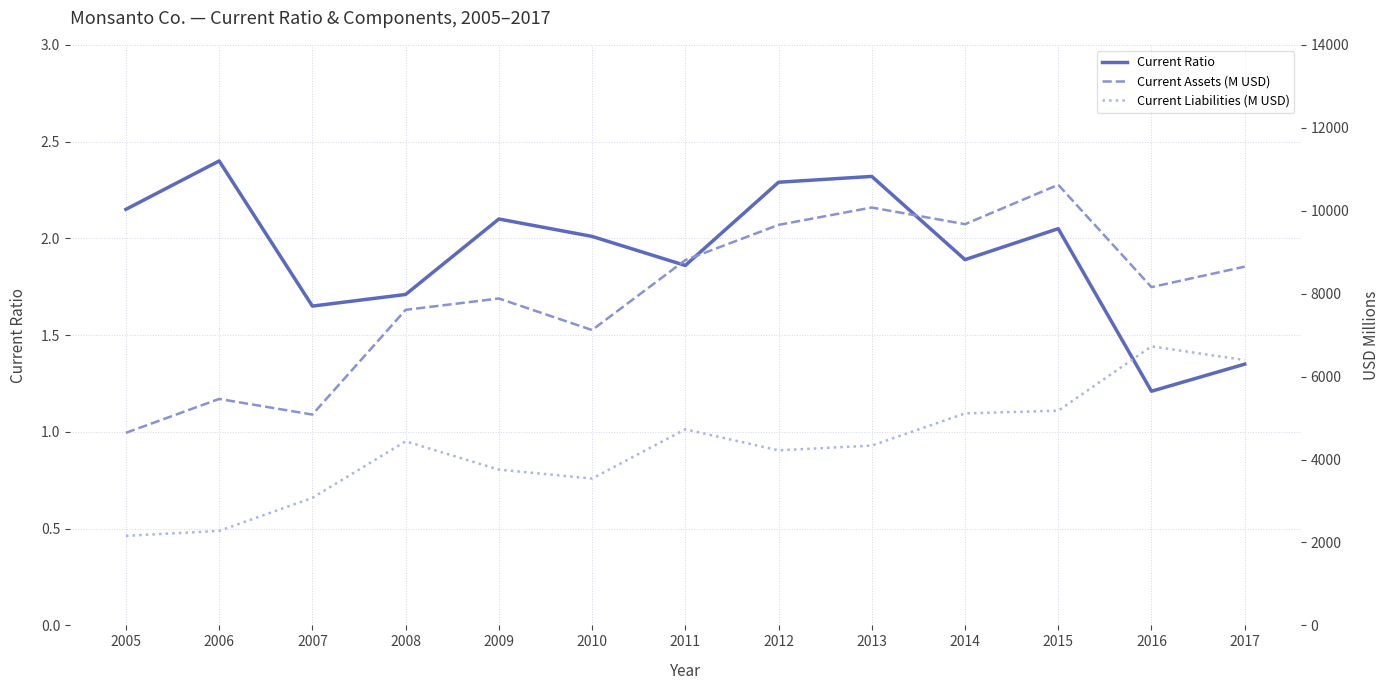

True or false: Current Ratio and Current Assets (M USD) cross at least once.

False